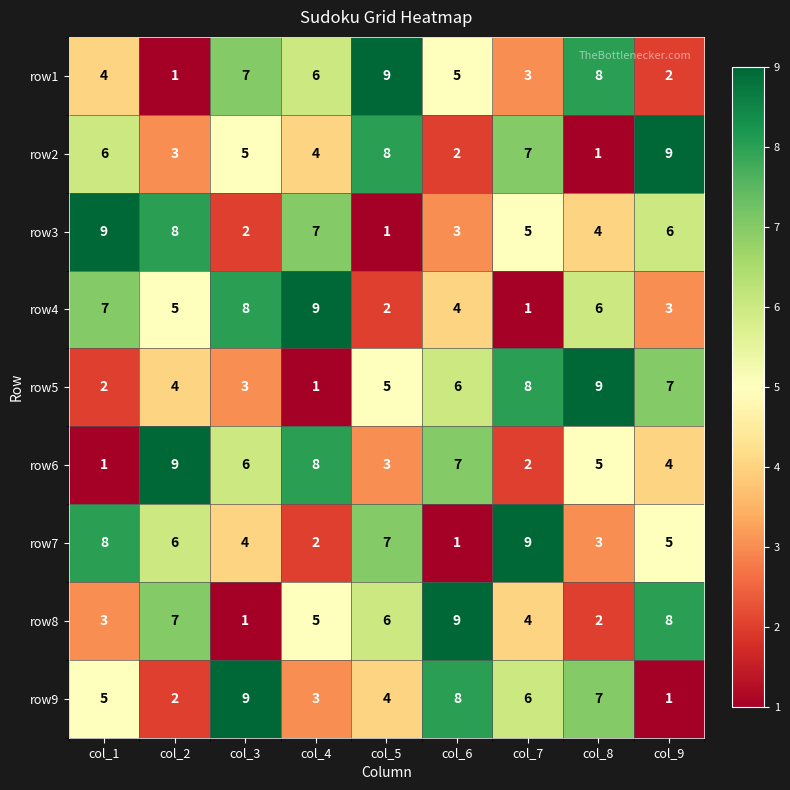

What is the minimum value shown in the chart?

1